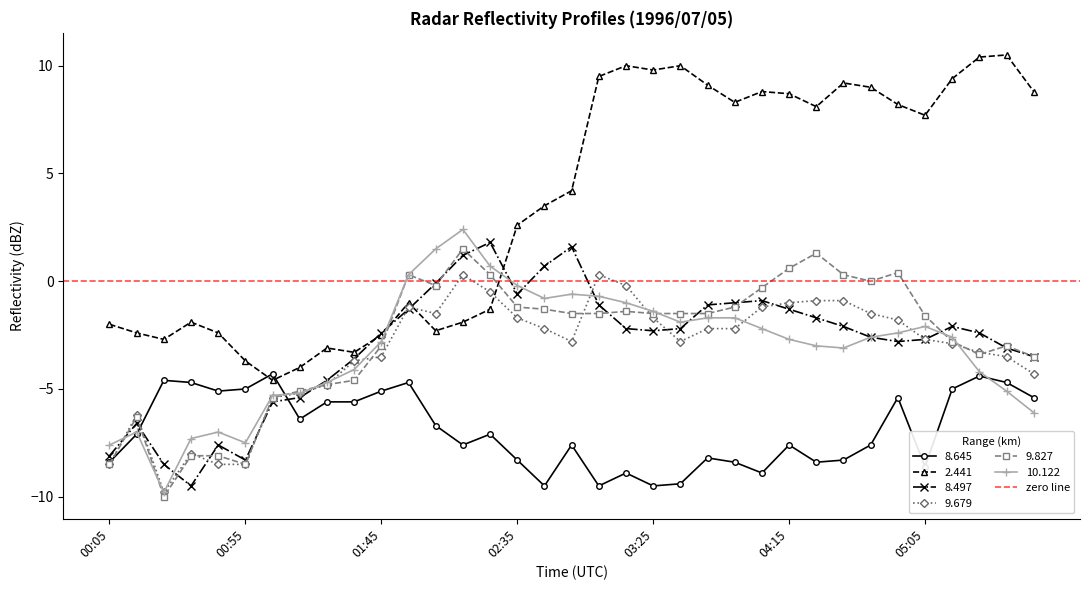

What is the minimum value for 9.679?

-9.8